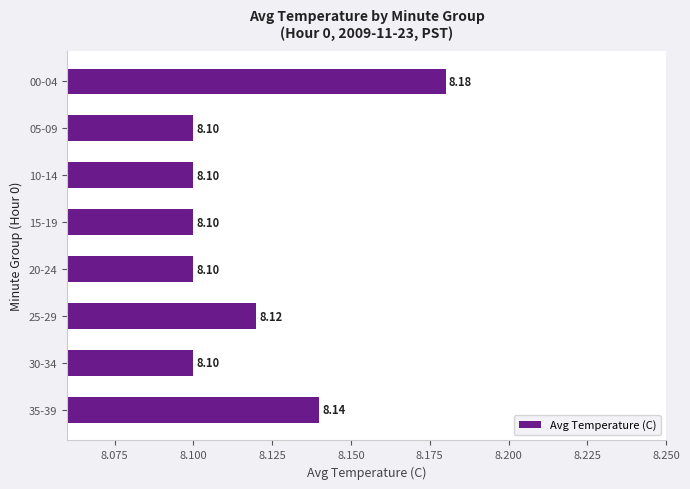

What is the difference between the maximum and minimum values?

0.1